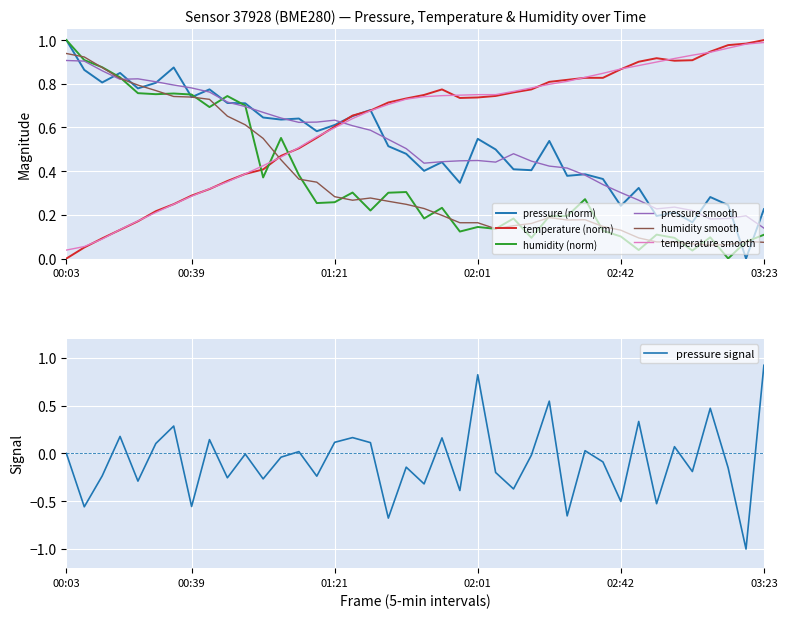

At which category does pressure_norm reach its first local peak?

00:18